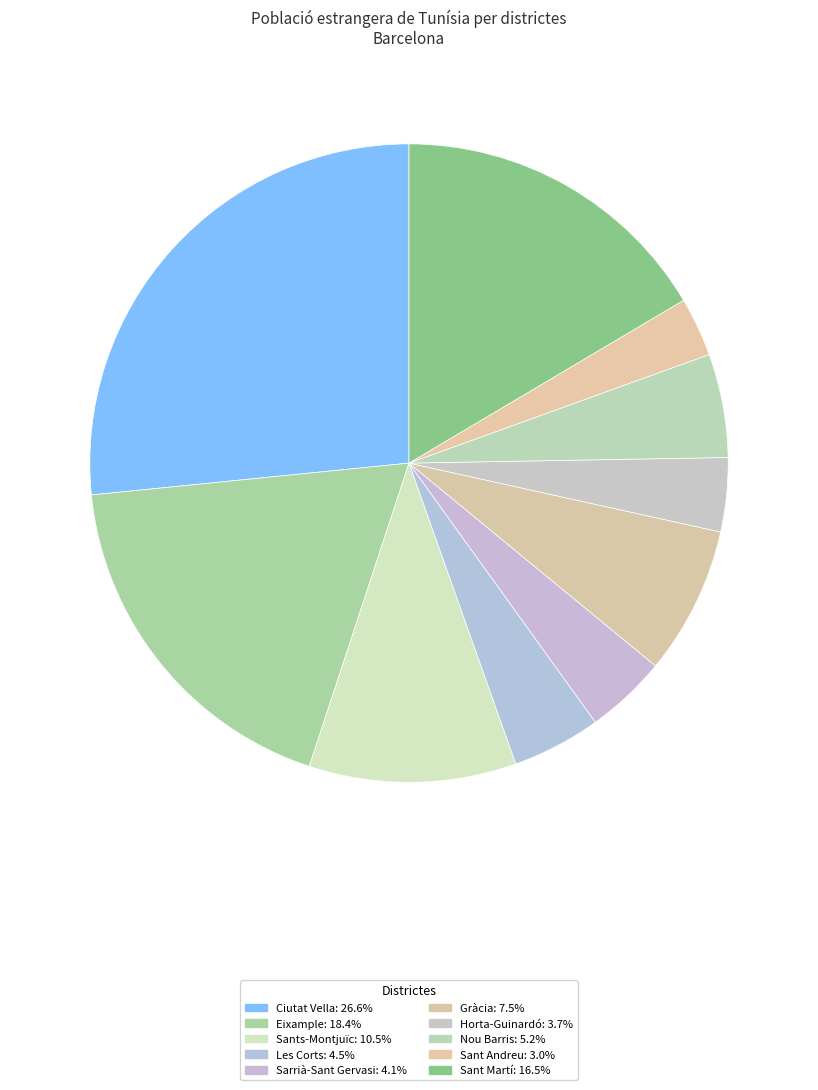

Count the number of slices in the pie.

10